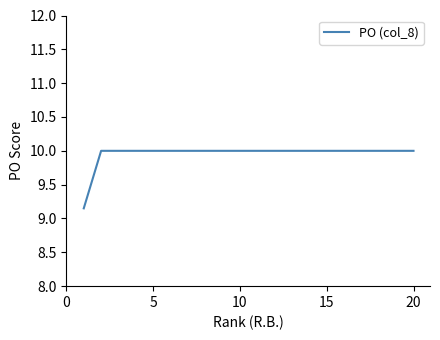

What is the maximum value shown in the chart?

10.0